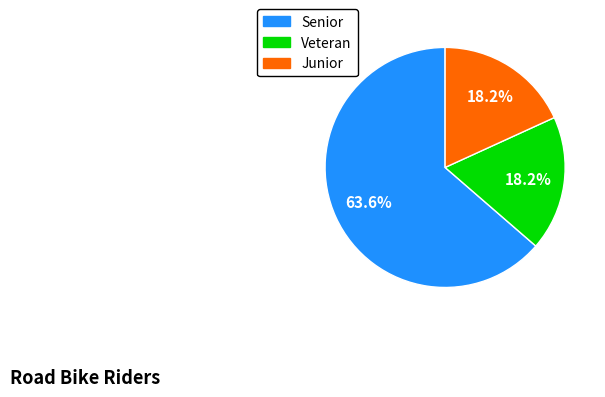

Which has a higher value, Veteran or Senior?

Senior